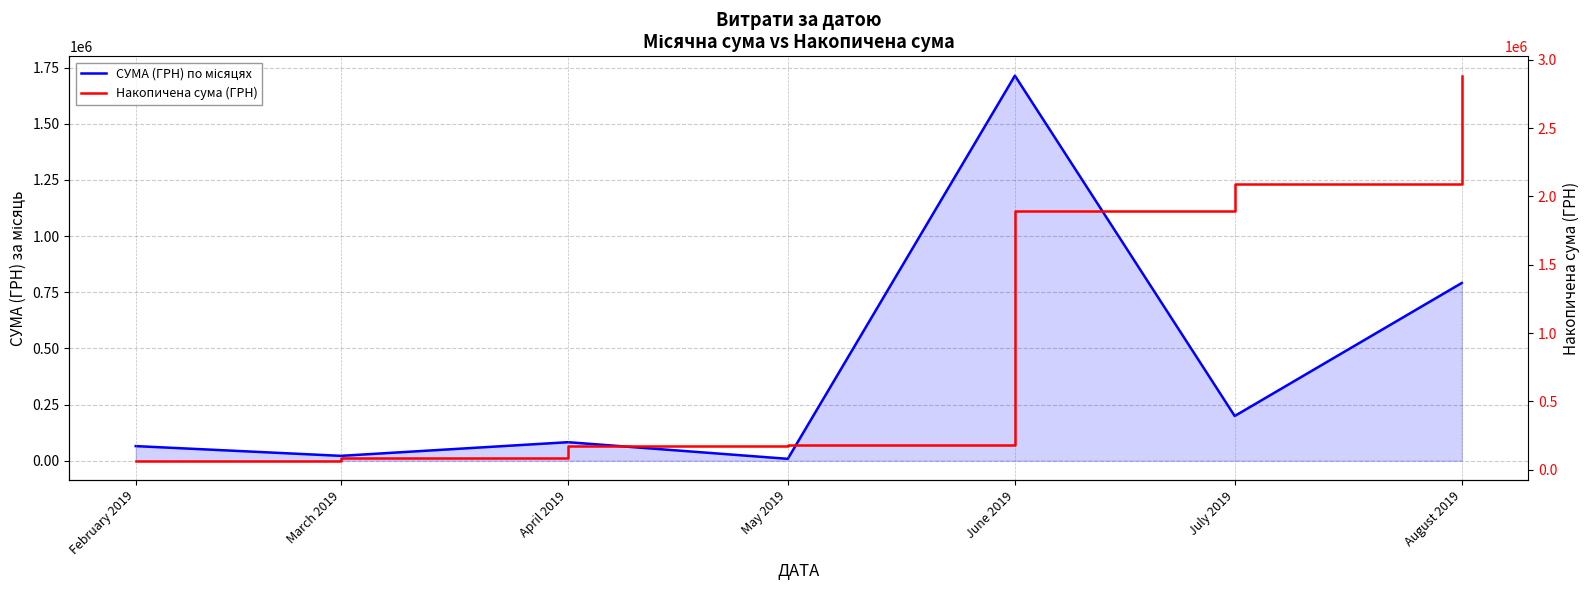

How many interior local peaks does the СУМА (ГРН) по місяцях series have?

2